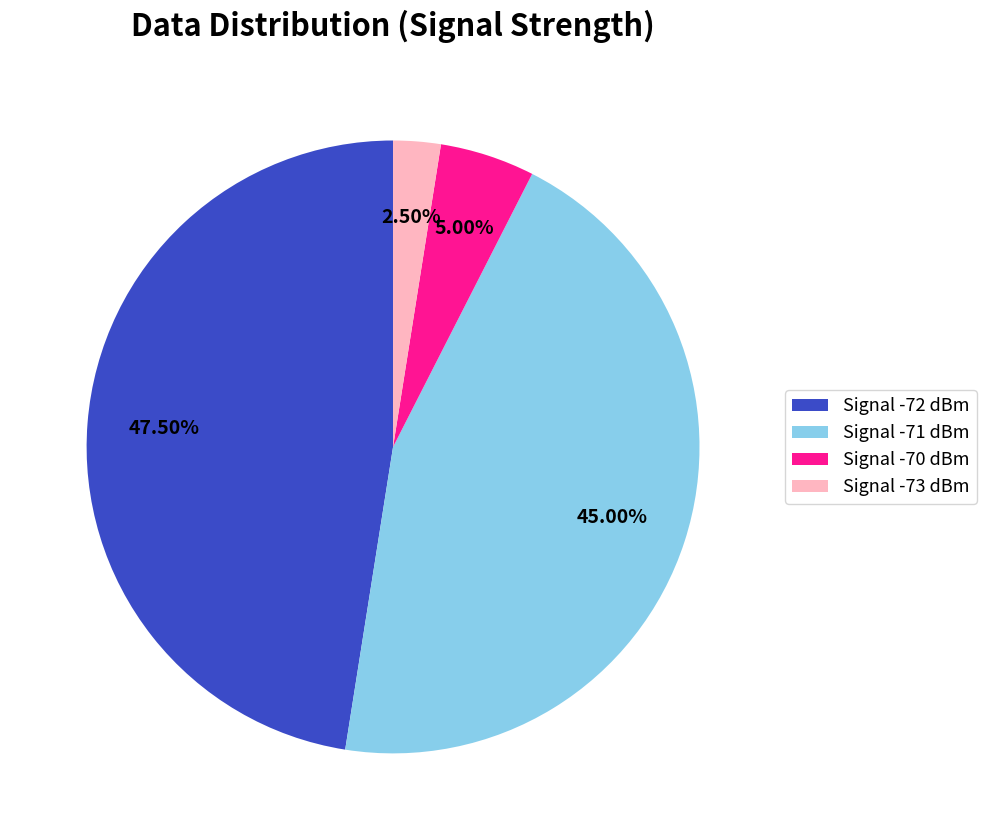

Rank the categories by value from highest to lowest.

Signal -72 dBm, Signal -71 dBm, Signal -70 dBm, Signal -73 dBm